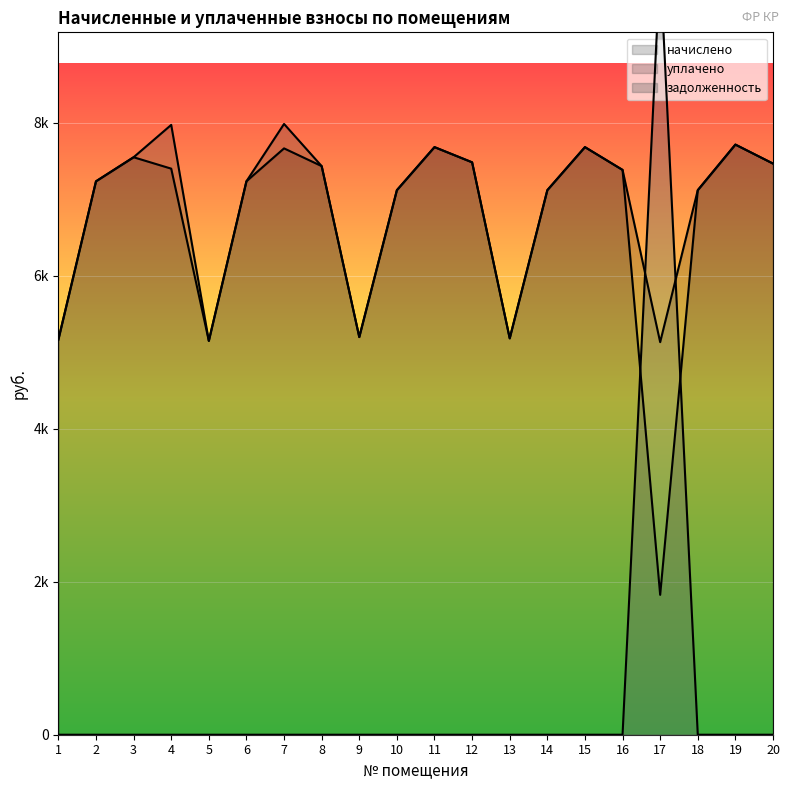

At which label is уплачено closest to 4907?

5